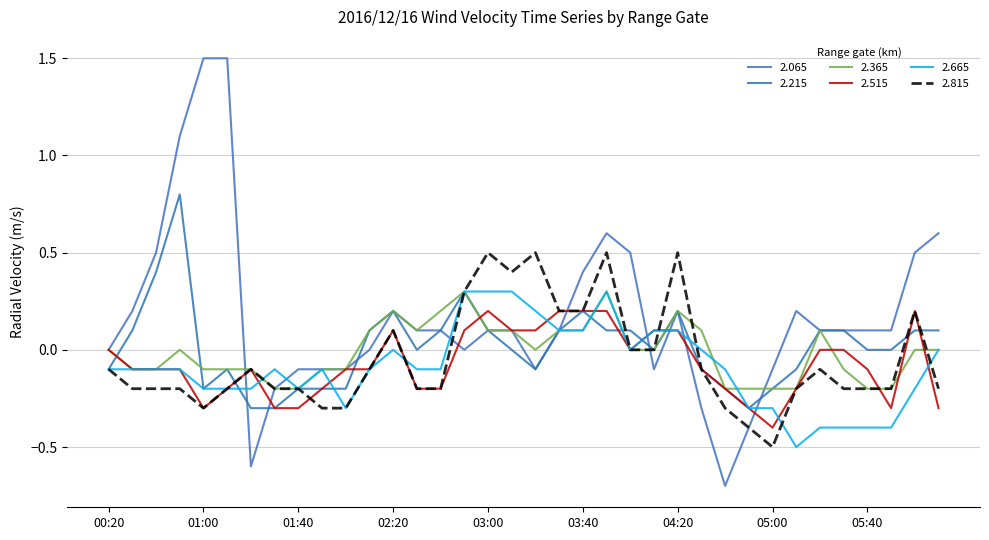

How many lines are shown in the chart?

6